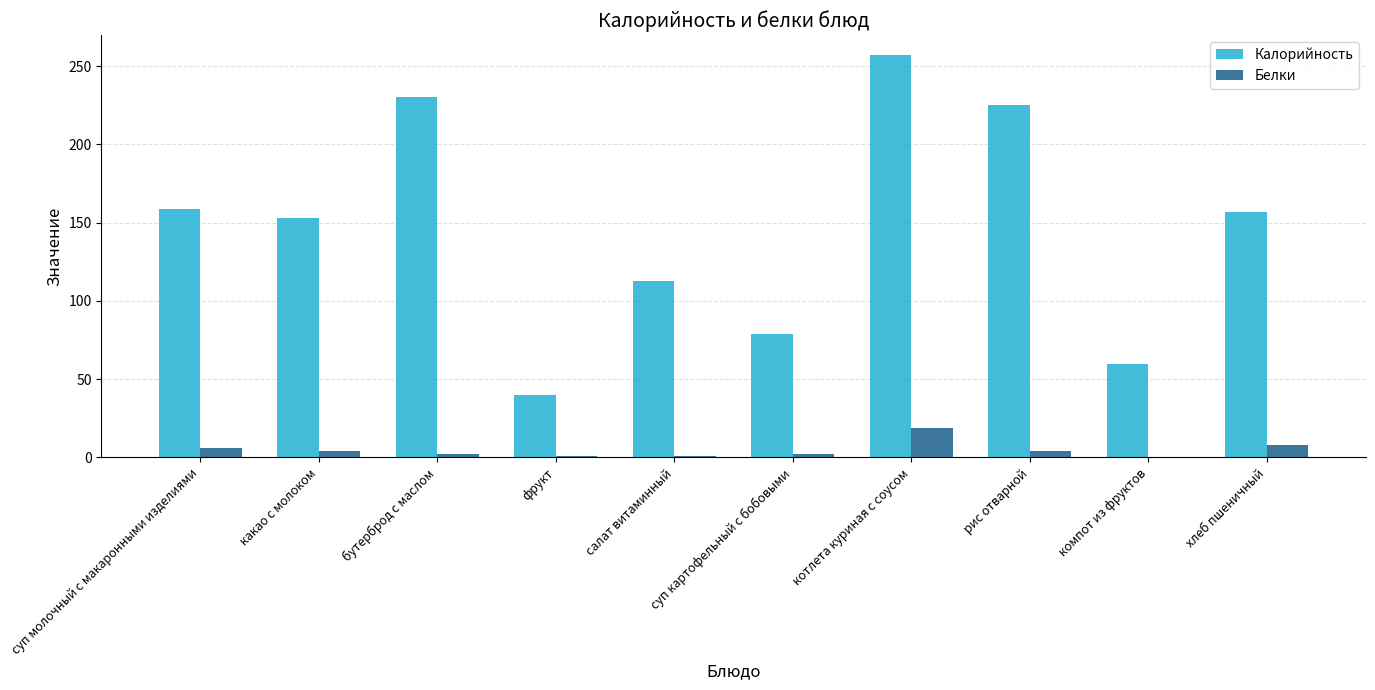

What are all the series names shown in the legend?

Калорийность, Белки